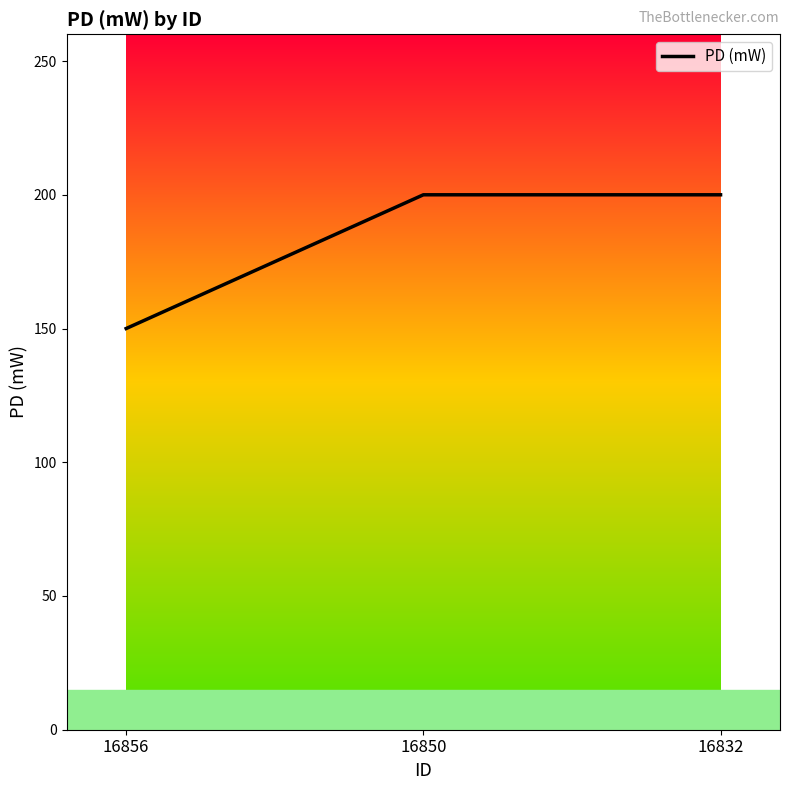

What is the change in value from 16856 to 16850?

+50